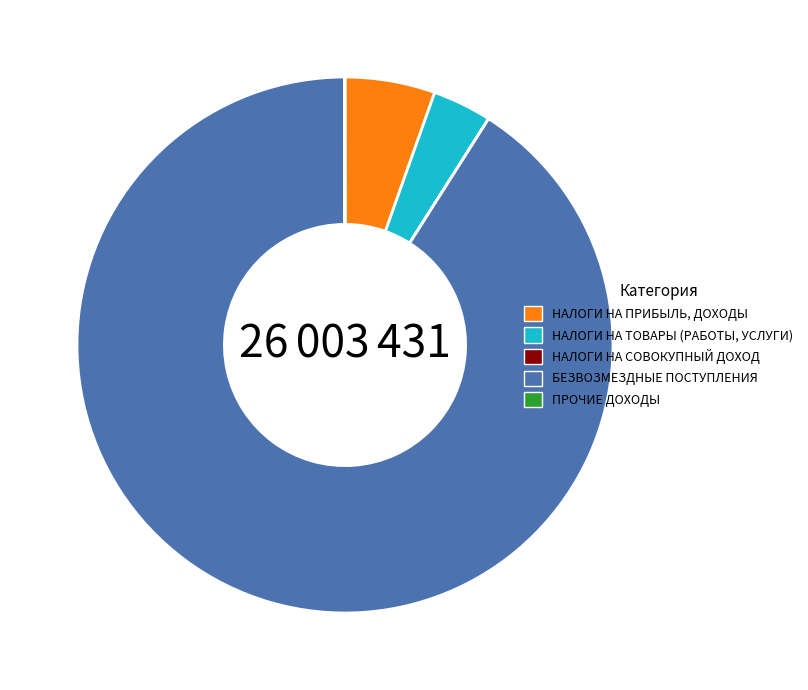

What is the largest slice in the pie chart?

БЕЗВОЗМЕЗДНЫЕ ПОСТУПЛЕНИЯ